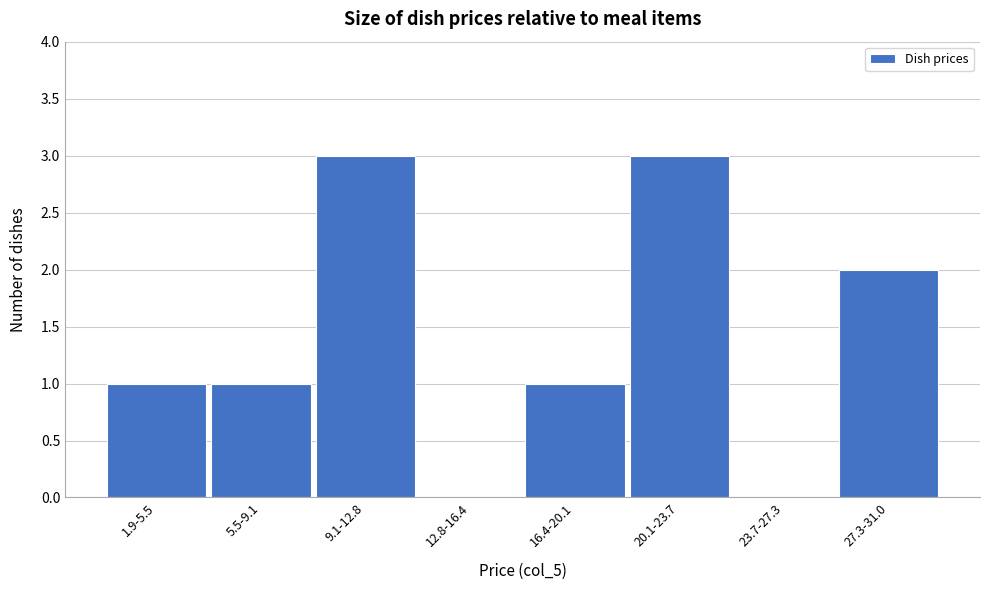

Reading left to right, transcribe all the data shown in this chart.

1.9-5.5=1	5.5-9.1=1	9.1-12.8=3	12.8-16.4=0	16.4-20.1=1	20.1-23.7=3	23.7-27.3=0	27.3-31.0=2